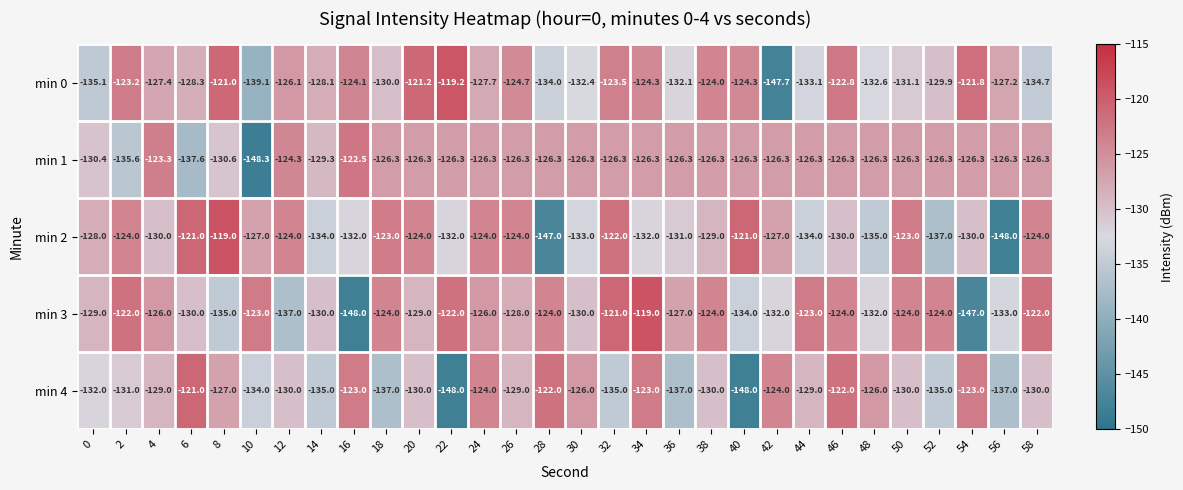

How many values in the min 0 series exceed -127?

13